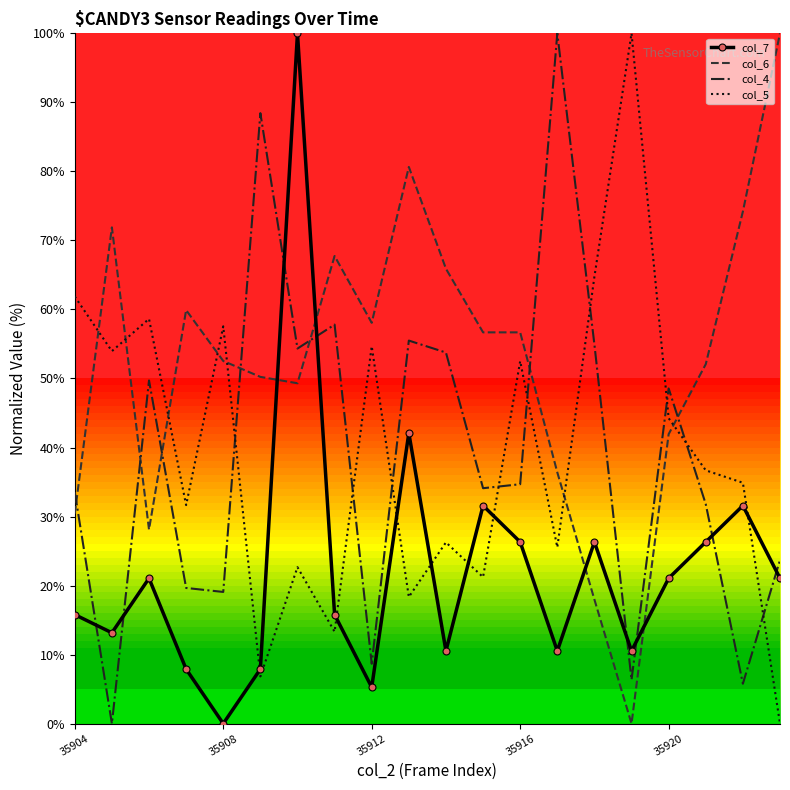

Reading left to right, list all the values displayed in this chart.

col_4: 35904=33.5	35905=0.0	35906=49.7	35907=19.7	35908=19.1	35909=88.4	35910=54.3	35911=57.8	35912=8.7	35913=55.5	35914=53.8	35915=34.1	35916=34.7	35917=100.0	35918=54.9	35919=6.4	35920=48.6	35921=31.8	35922=5.8	35923=23.7
col_5: 35904=61.9	35905=54.0	35906=58.6	35907=31.7	35908=57.6	35909=6.8	35910=22.7	35911=13.3	35912=54.7	35913=18.3	35914=26.3	35915=21.2	35916=52.5	35917=25.5	35918=64.7	35919=100.0	35920=44.2	35921=36.7	35922=34.9	35923=0.0
col_6: 35904=30.4	35905=71.9	35906=28.1	35907=59.9	35908=52.5	35909=50.2	35910=49.3	35911=67.7	35912=58.1	35913=80.6	35914=65.9	35915=56.7	35916=56.7	35917=36.4	35918=18.0	35919=0.0	35920=41.9	35921=52.1	35922=74.2	35923=100.0
col_7: 35904=15.8	35905=13.2	35906=21.1	35907=7.9	35908=0.0	35909=7.9	35910=100.0	35911=15.8	35912=5.3	35913=42.1	35914=10.5	35915=31.6	35916=26.3	35917=10.5	35918=26.3	35919=10.5	35920=21.1	35921=26.3	35922=31.6	35923=21.1